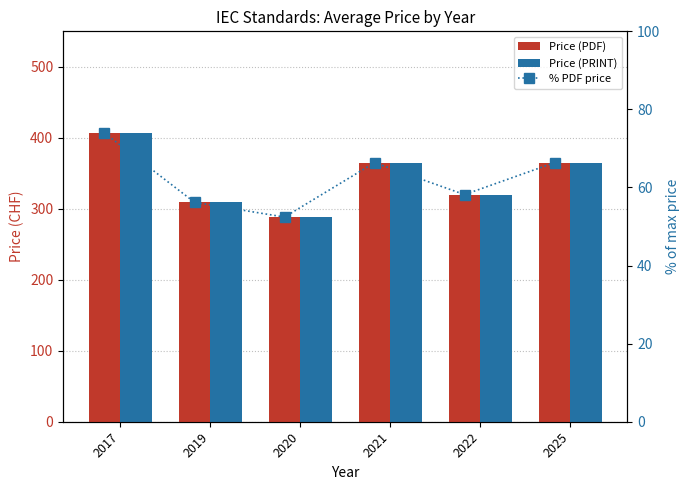

Which category has the lowest value in the Price (PRINT) series?

2020